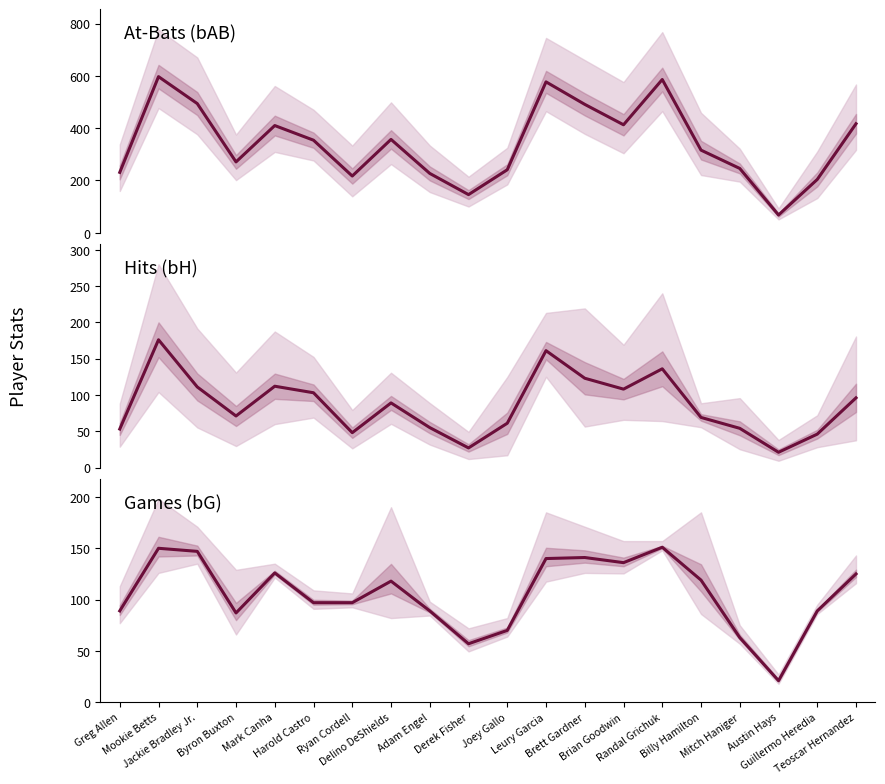

What is the smallest value displayed?

21